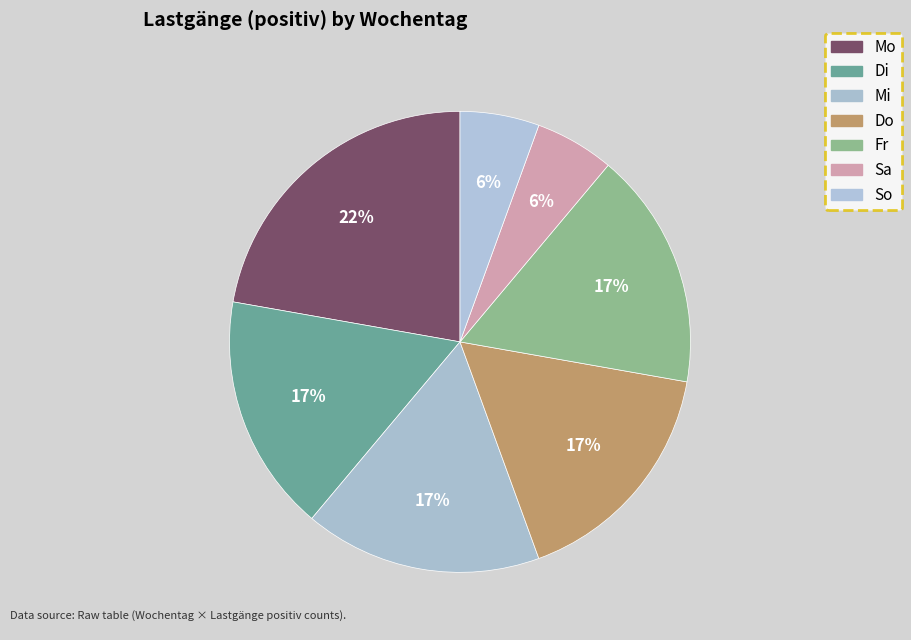

How many segments does this pie chart have?

7